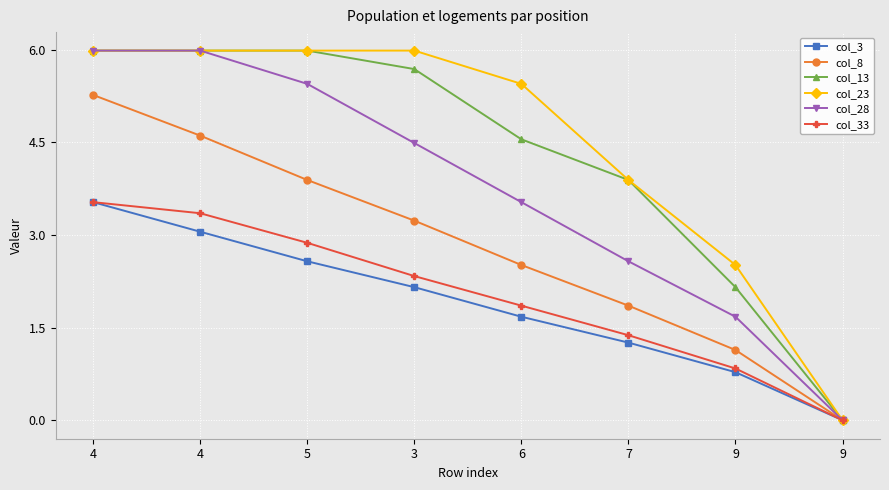

The col_33 series shows 4.2 at 5. True or false?

False